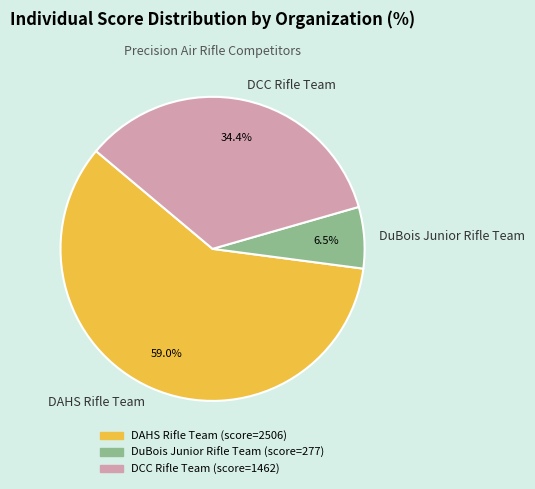

Is there any slice that represents more than half of the pie?

Yes